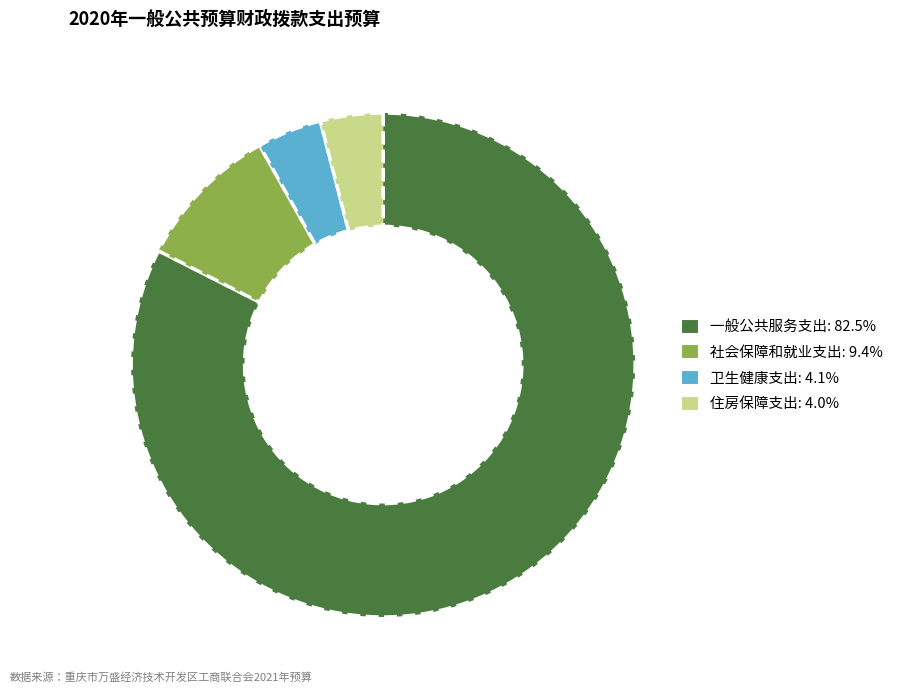

Which category has the biggest portion of the pie?

一般公共服务支出